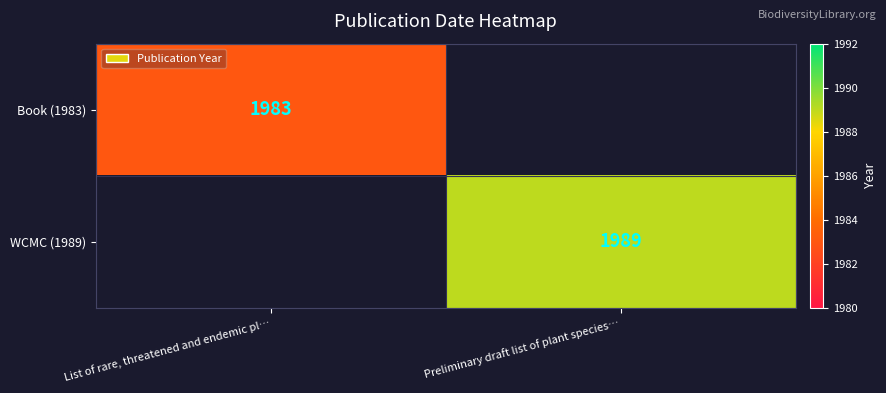

Is it true that Book (1983) equals 1141 at List of rare, threatened and endemic pl…?

False